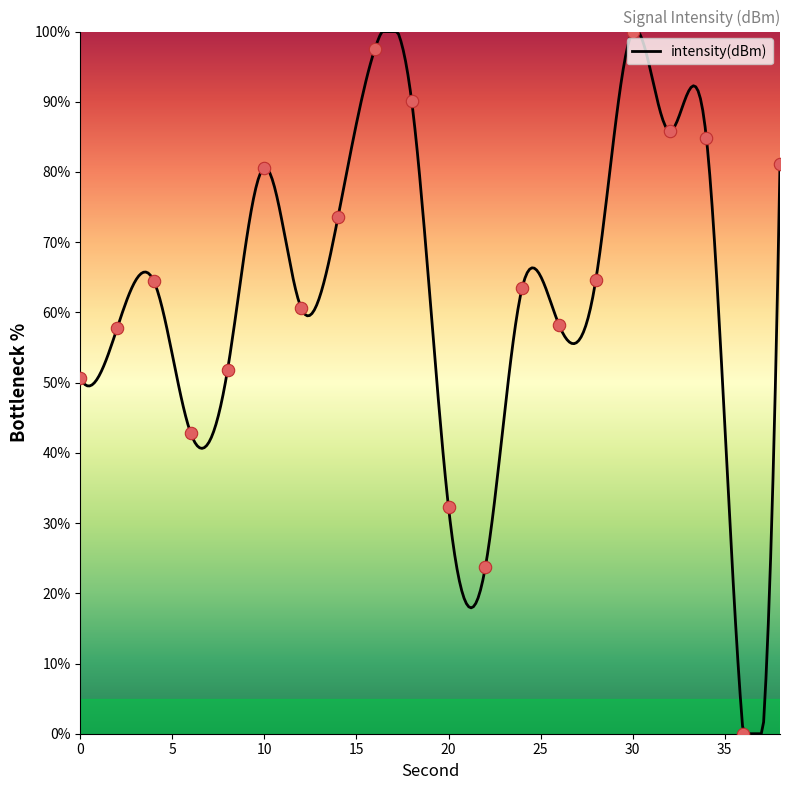

What is the ratio of the value at 24 to the value at 22?

2.7